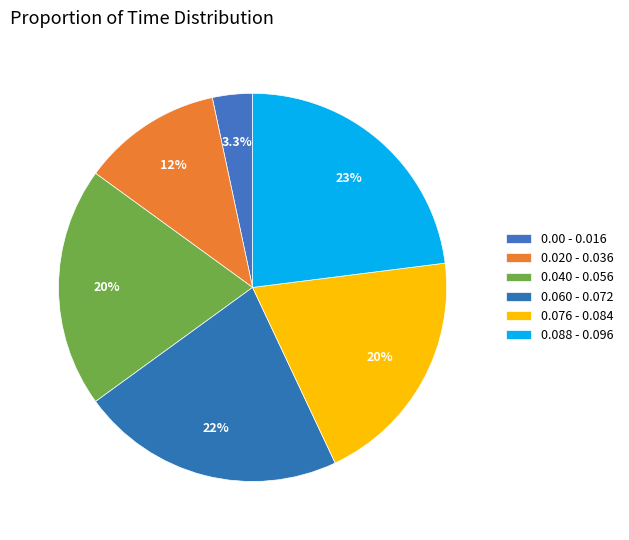

Is there any slice that represents more than half of the pie?

No